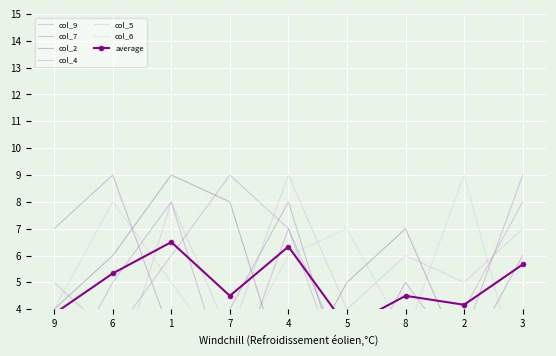

Reading left to right, list all the values displayed in this chart.

col_9: 1	5	8	1	7	2	4	3	9
col_7: 7	9	3	4	8	1	5	2	6
col_2: 4	6	9	8	1	5	7	2	3
col_4: 5	3	6	9	7	1	2	4	8
col_5: 2	1	8	3	9	4	6	5	7
col_6: 4	8	5	2	6	7	3	9	1